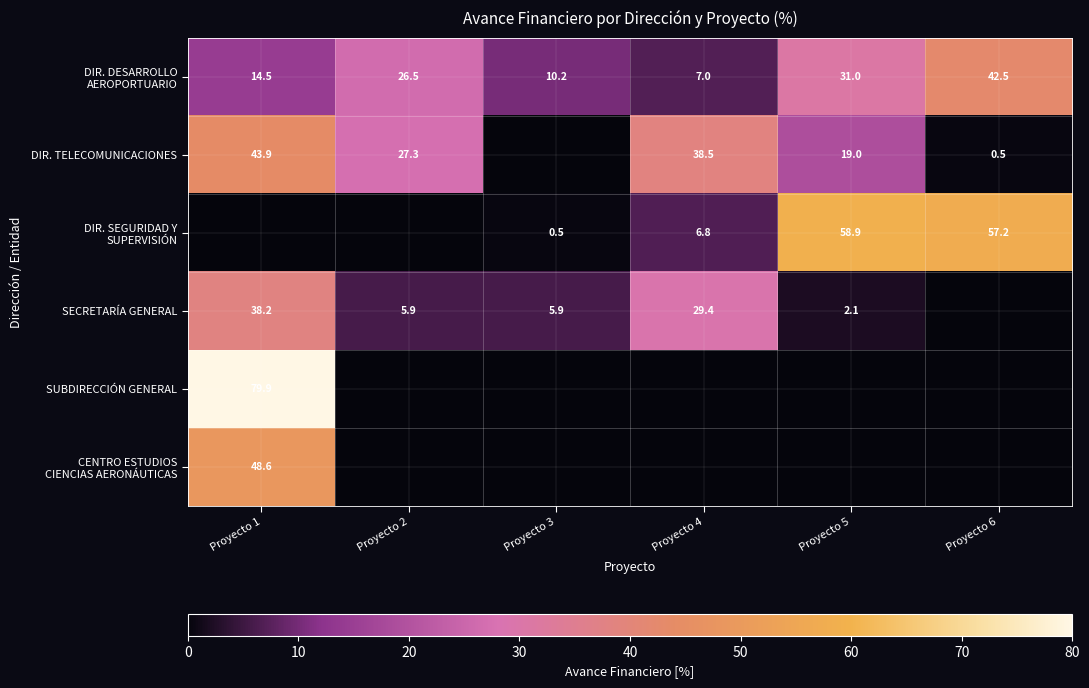

What is the sum of the SECRETARÍA GENERAL values at Proyecto 1 and Proyecto 5?

40.3